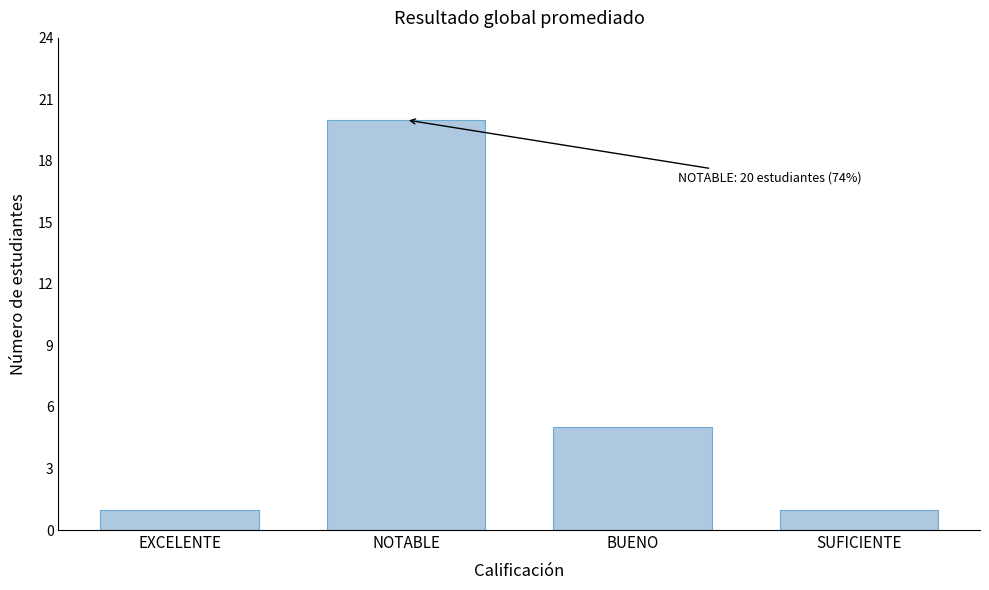

Reading left to right, extract all data points from this chart.

EXCELENTE=1	NOTABLE=20	BUENO=5	SUFICIENTE=1